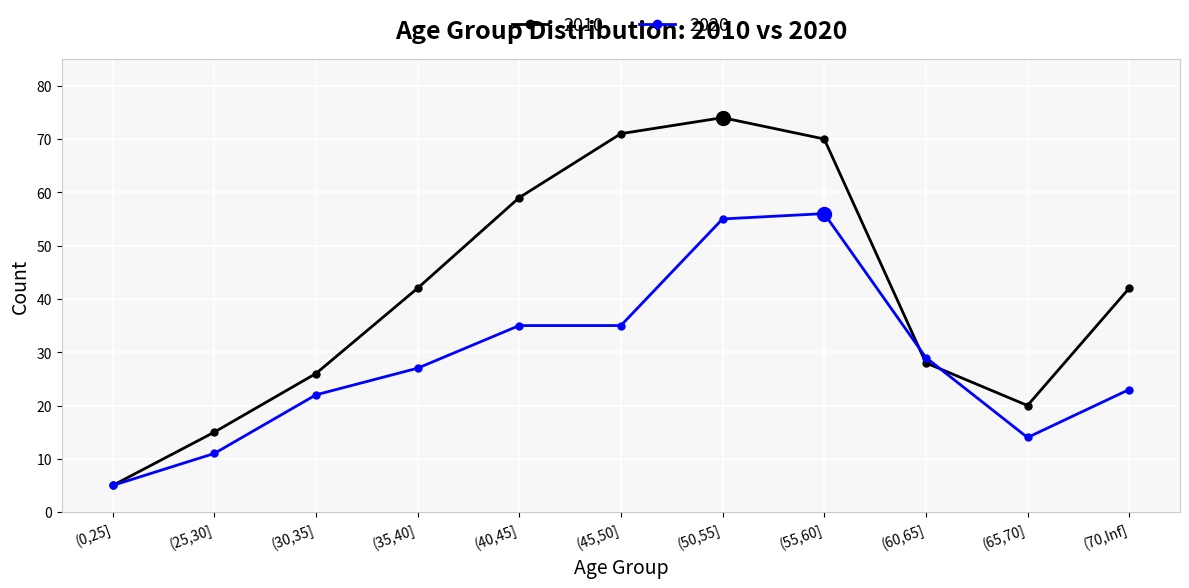

Rank the series by their average value, from highest to lowest.

2010, 2020